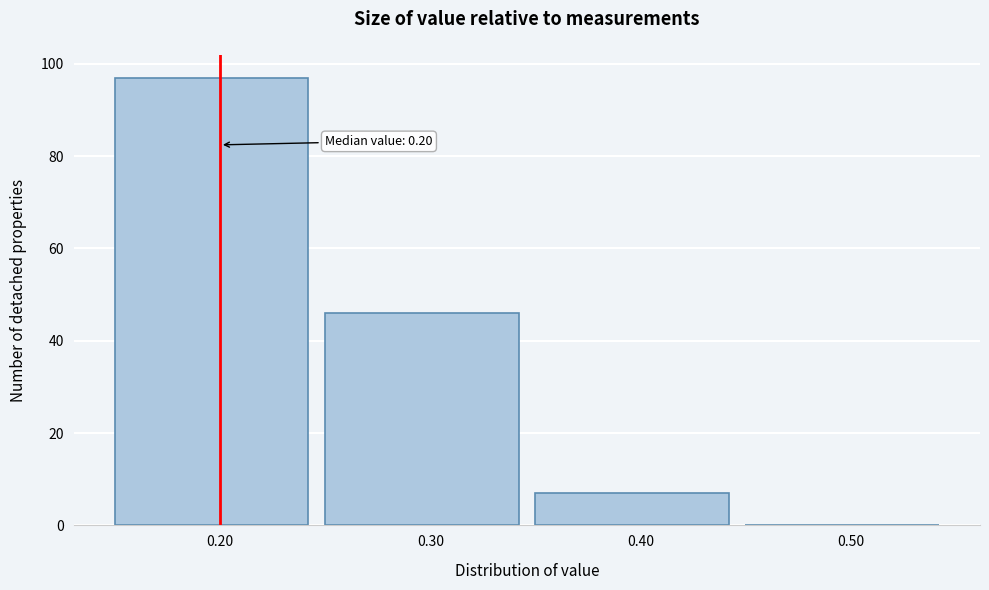

Over which range of the x-axis is the bar tallest?

0.15 to 0.25